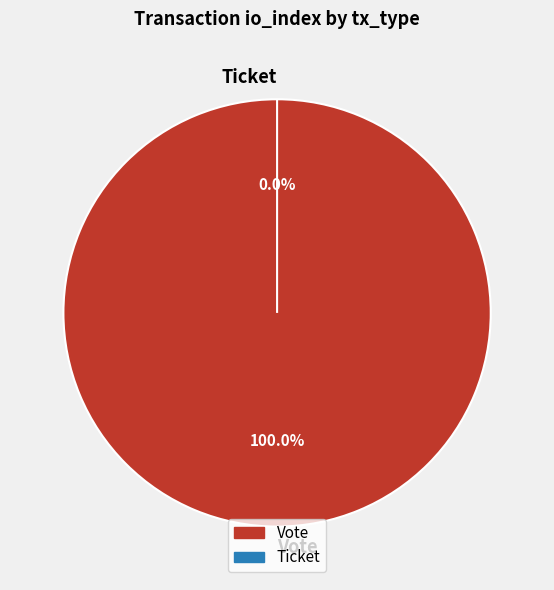

Count the number of slices in the pie.

2